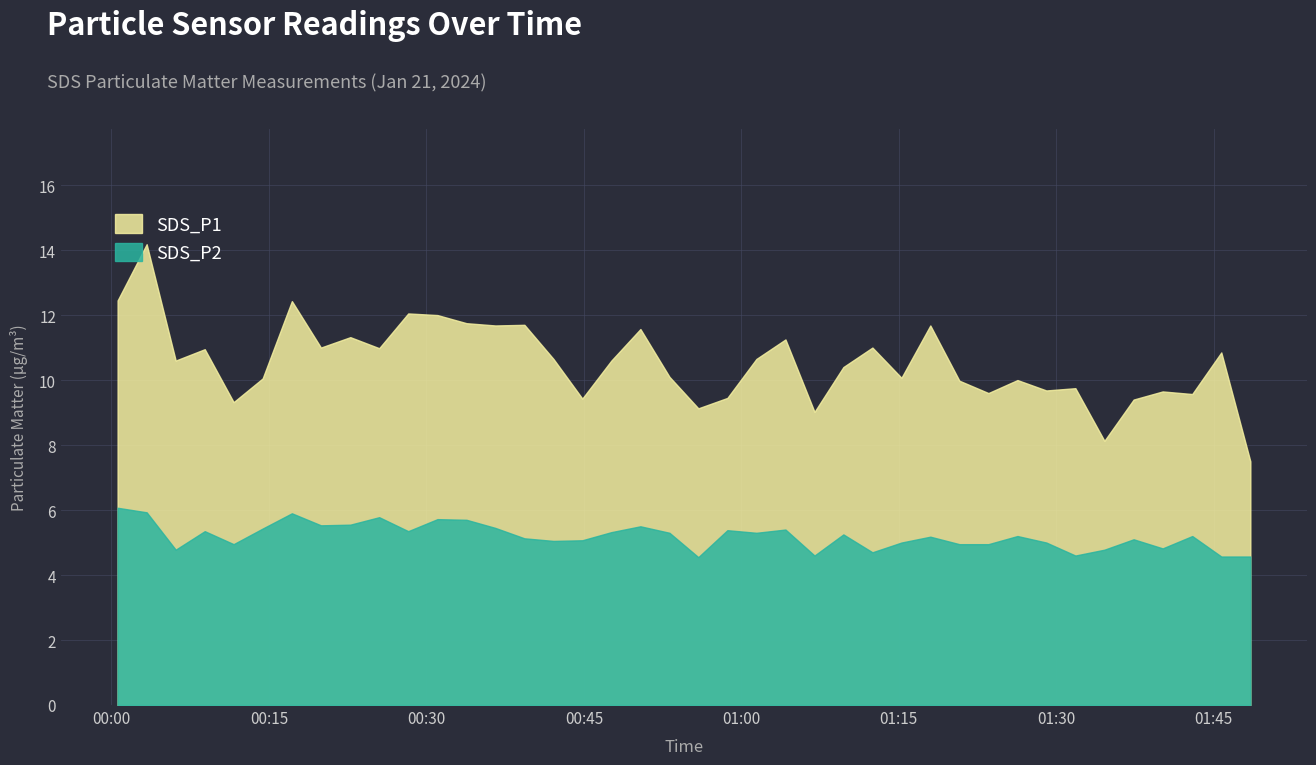

Rank the categories by SDS_P2 value from lowest to highest.

2024/01/21 00:55:54, 2024/01/21 01:45:43, 2024/01/21 01:48:29, 2024/01/21 01:06:58, 2024/01/21 01:31:49, 2024/01/21 01:12:29, 2024/01/21 00:06:07, 2024/01/21 01:34:35, 2024/01/21 01:40:08, 2024/01/21 00:11:38, 2024/01/21 01:20:46, 2024/01/21 01:23:32, 2024/01/21 01:15:15, 2024/01/21 01:29:03, 2024/01/21 00:42:06, 2024/01/21 00:44:51, 2024/01/21 01:37:22, 2024/01/21 00:39:20, 2024/01/21 01:18:00, 2024/01/21 01:26:18, 2024/01/21 01:42:57, 2024/01/21 01:09:43, 2024/01/21 00:53:09, 2024/01/21 01:01:26, 2024/01/21 00:47:37, 2024/01/21 00:08:53, 2024/01/21 00:28:16, 2024/01/21 00:58:40, 2024/01/21 01:04:12, 2024/01/21 00:14:24, 2024/01/21 00:36:34, 2024/01/21 00:50:23, 2024/01/21 00:19:57, 2024/01/21 00:22:45, 2024/01/21 00:33:49, 2024/01/21 00:31:03, 2024/01/21 00:25:30, 2024/01/21 00:17:11, 2024/01/21 00:03:21, 2024/01/21 00:00:35